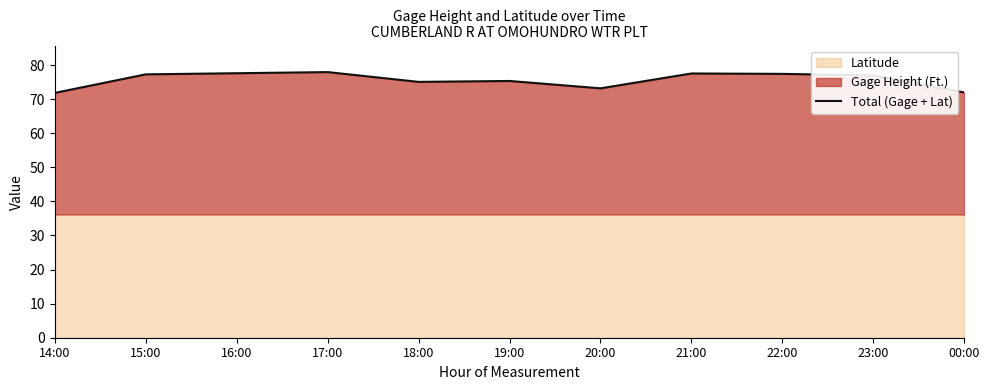

The value at 18:00 is 133.5. True or false?

False